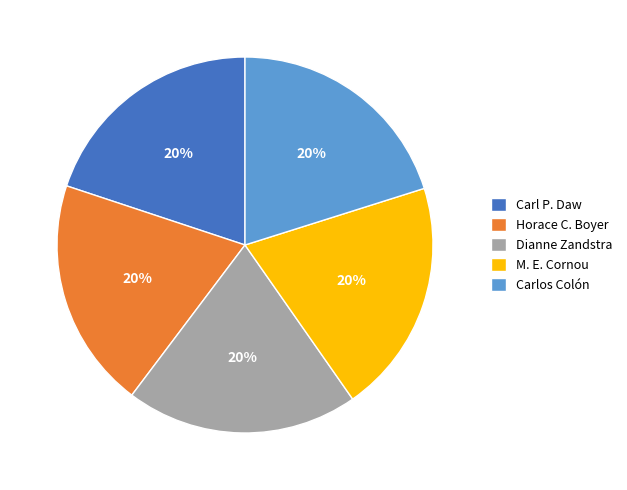

Is there any slice that represents more than half of the pie?

No